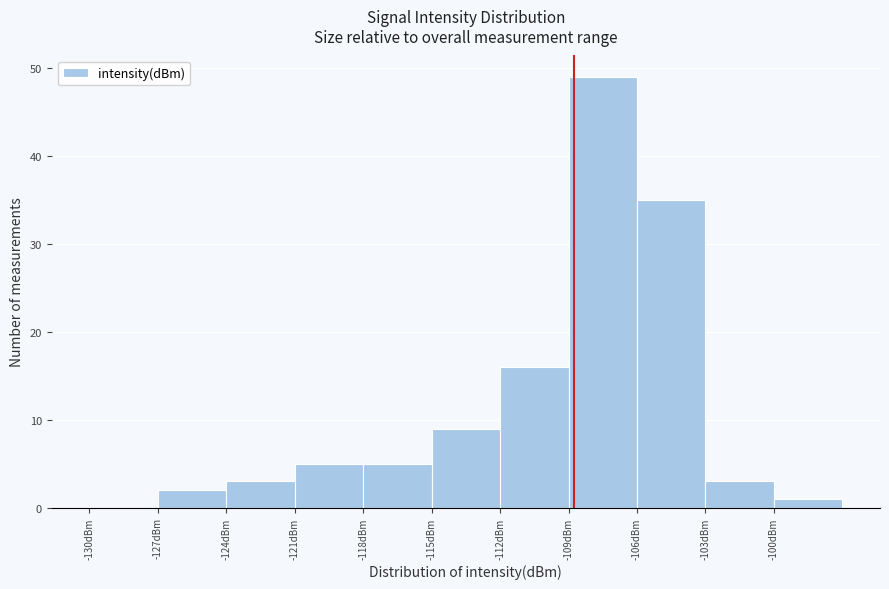

Reading left to right, list every bar in this chart as the range it spans on the x-axis followed by its height. The values are not printed on the chart, so give them approximately, as read against the axis.

-130 to -127: 0
-127 to -124: 2
-124 to -121: 3
-121 to -118: 5
-118 to -115: 5
-115 to -112: 9
-112 to -109: 16
-109 to -106: 49
-106 to -103: 35
-103 to -100: 3
-100 to -97: 1